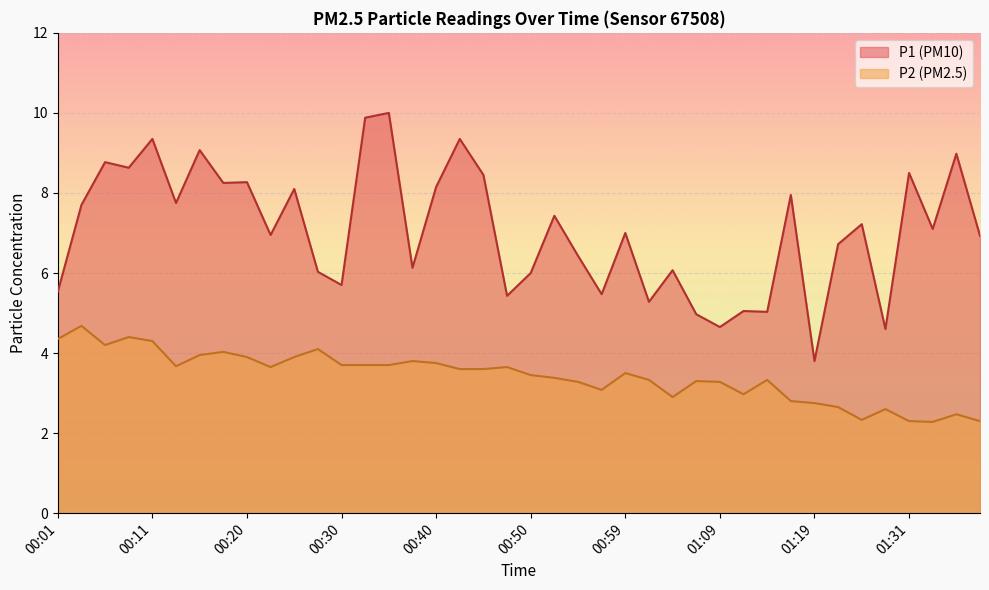

Is it true that P1 equals 15.1 at 00:06?

False